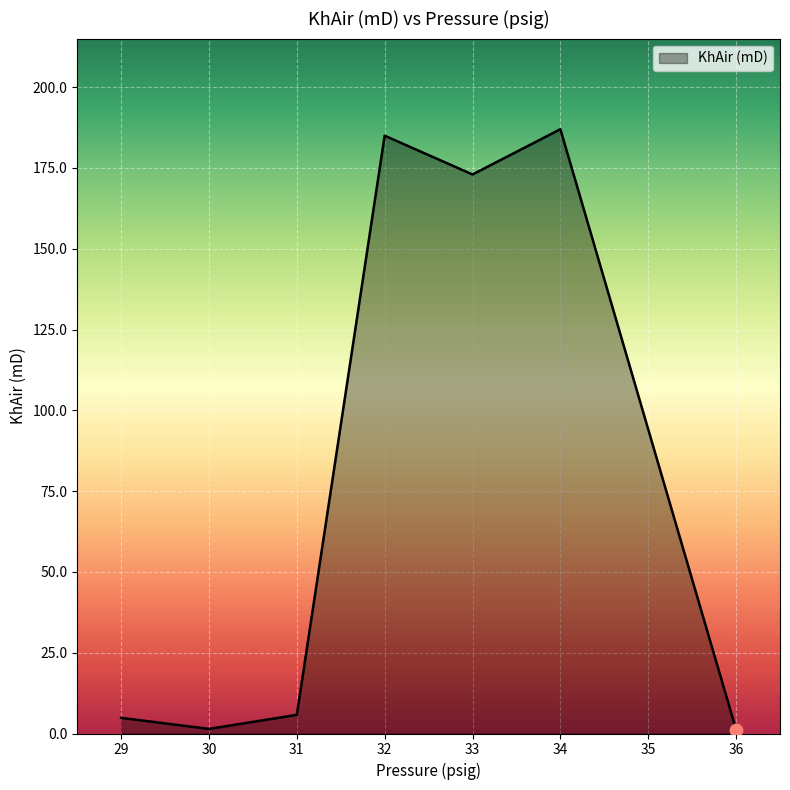

What is the ratio of the value at 33 to the value at 31?

30.0